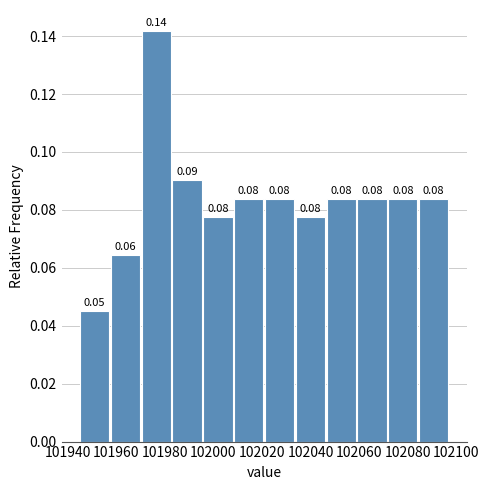

Which range on the x-axis has the tallest bar?

101970 to 101982